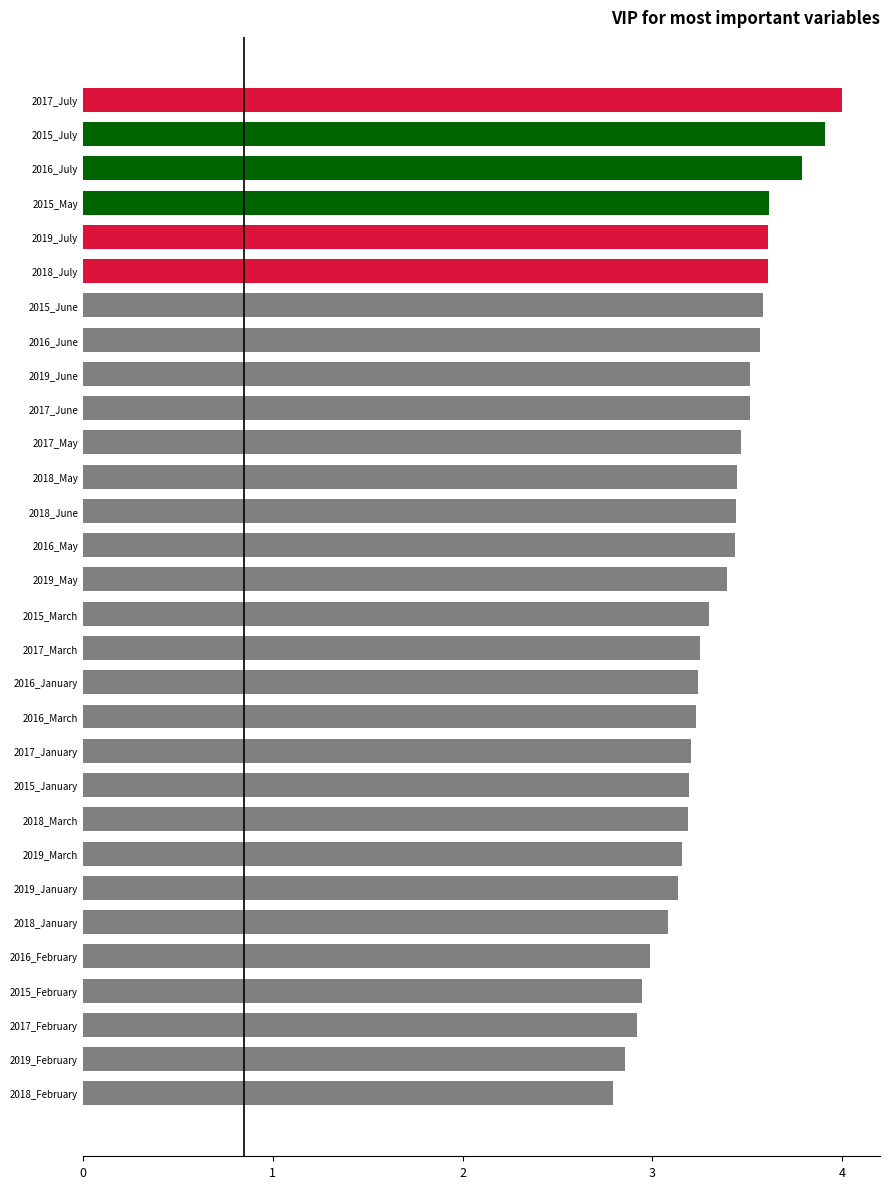

How many bars are there in total?

30